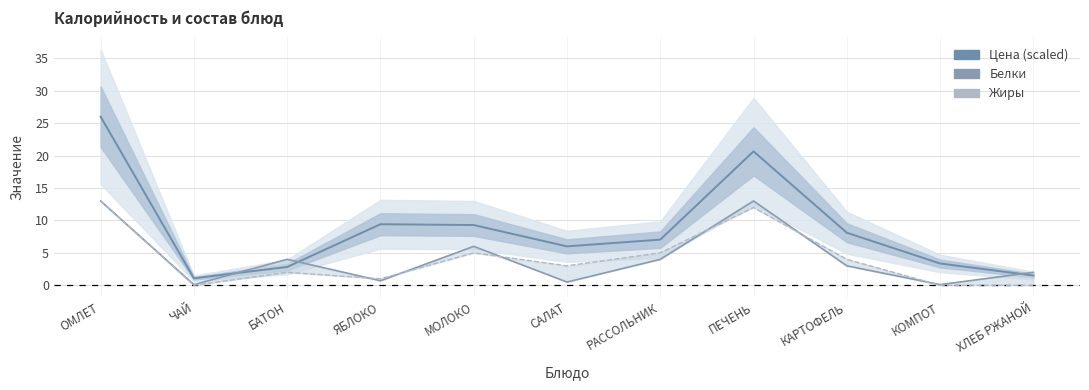

How many interior local valleys does the Белки series have?

4